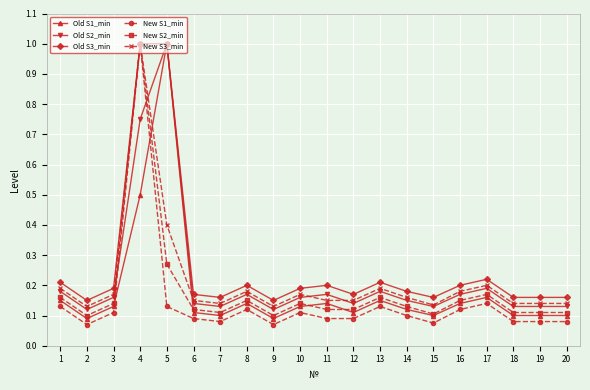

What is the maximum value shown in the chart?

1.0